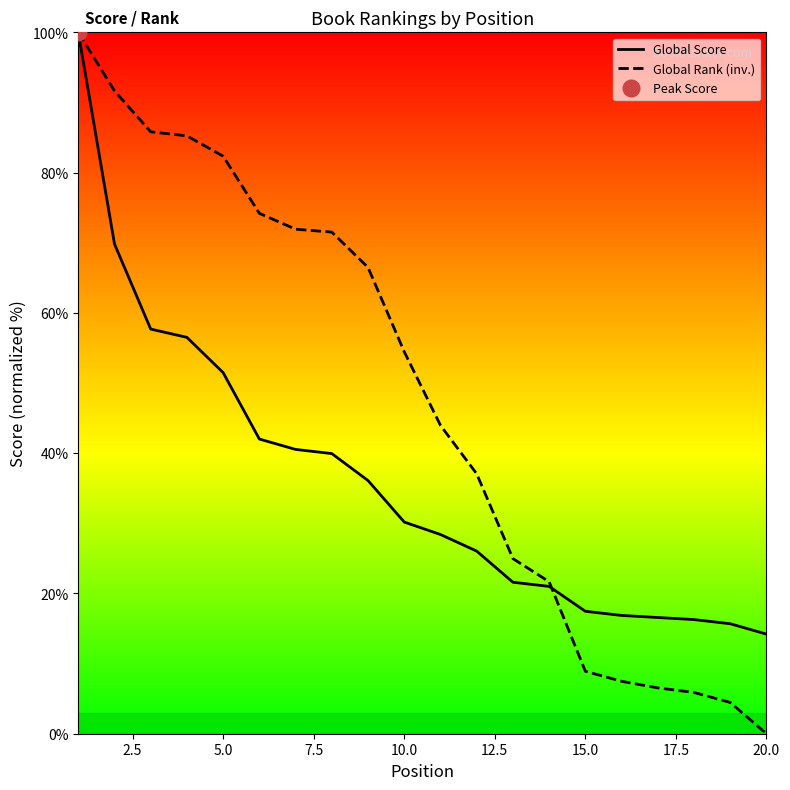

Which has a higher value, 5 or 13?

5